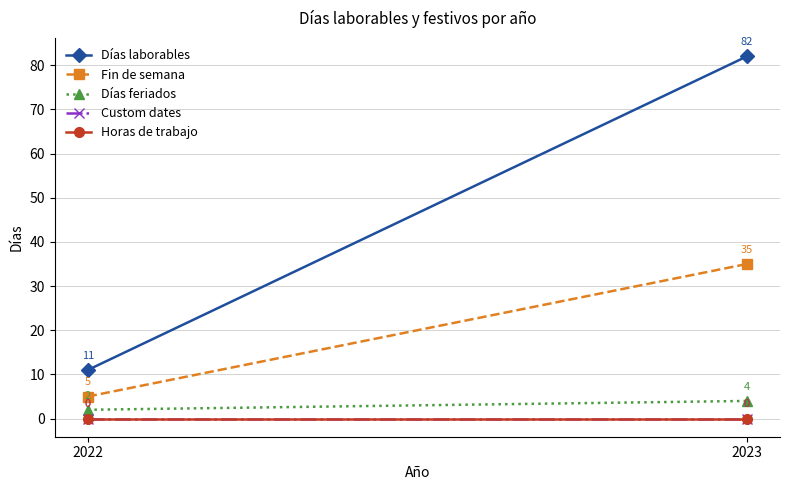

Count the number of categories in the chart.

2